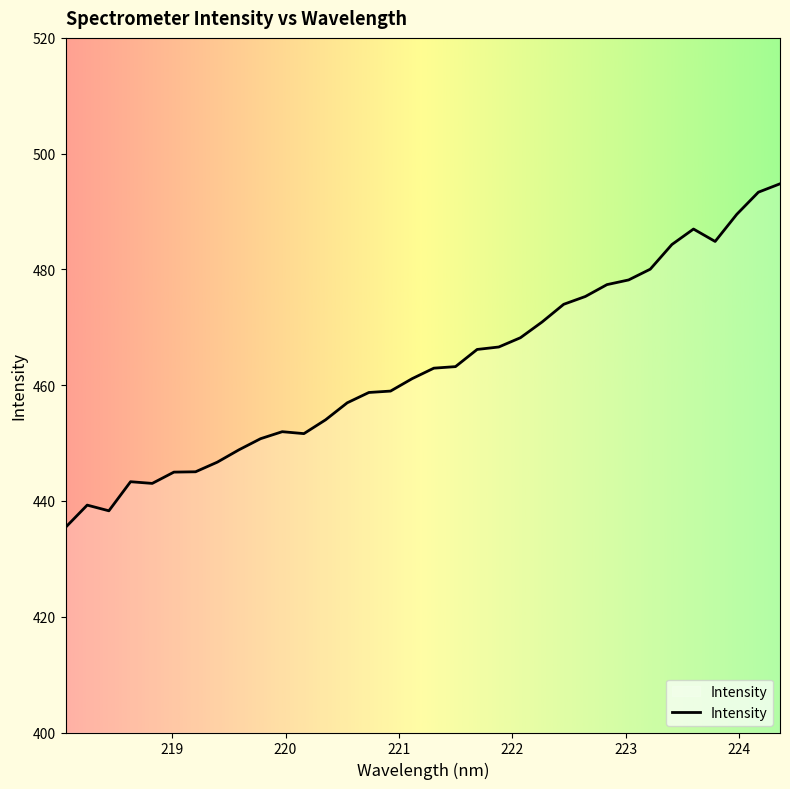

What is the maximum value shown in the chart?

494.8